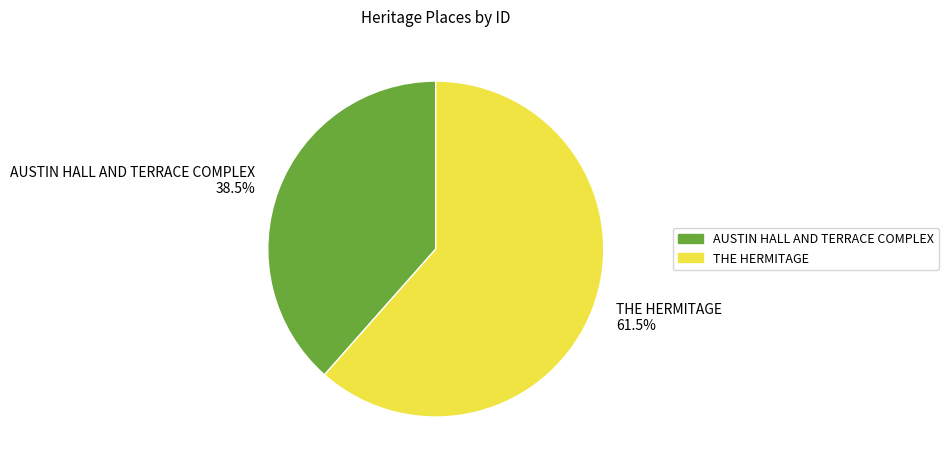

Which slice is the largest?

THE HERMITAGE